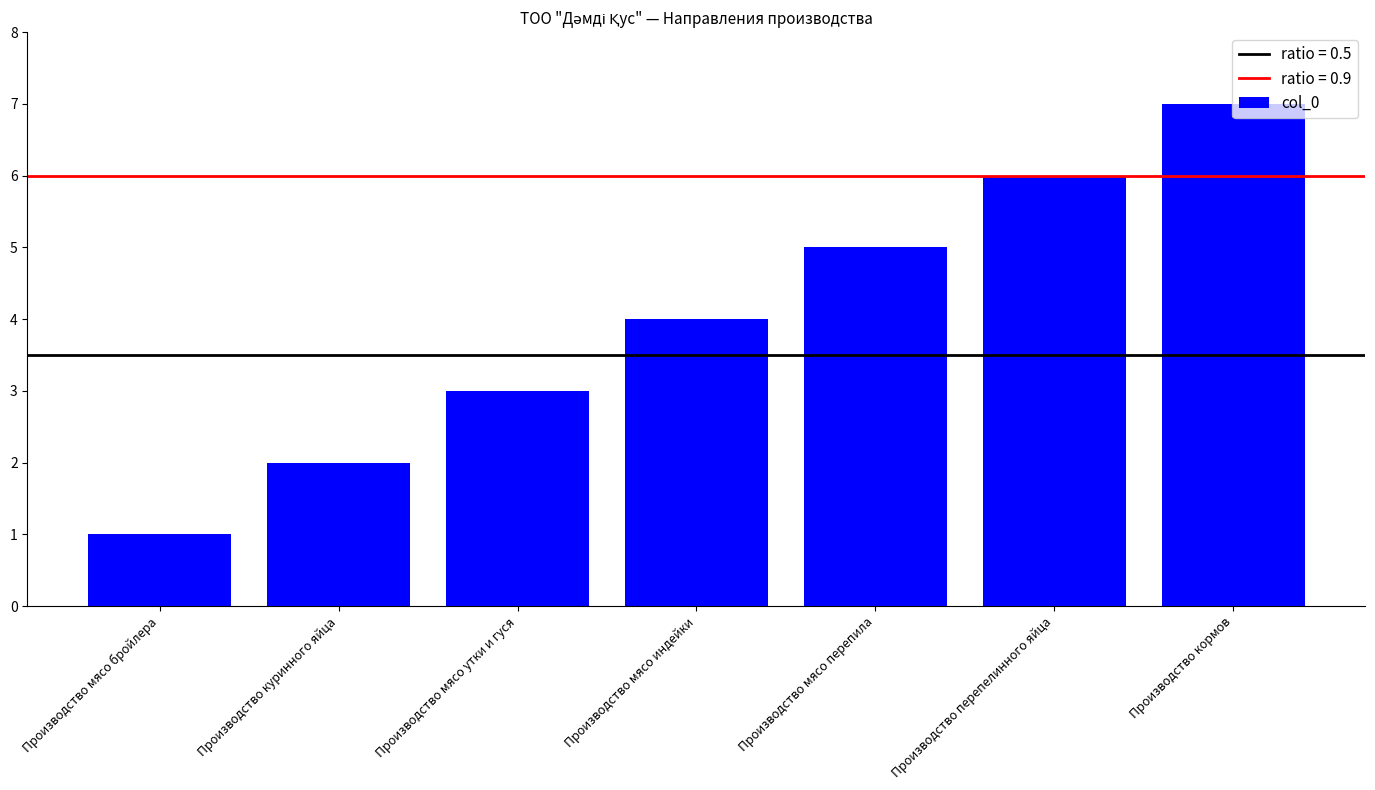

Reading right to left, transcribe all the data shown in this chart.

7	6	5	4	3	2	1